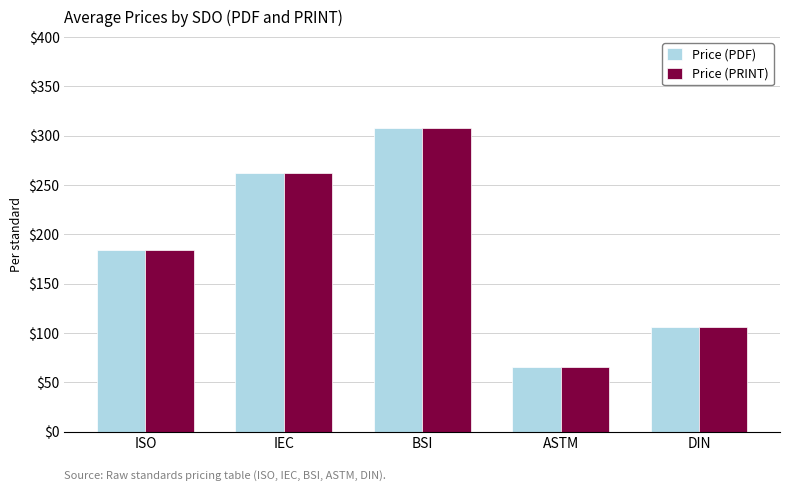

Which category has the highest value across all series?

BSI